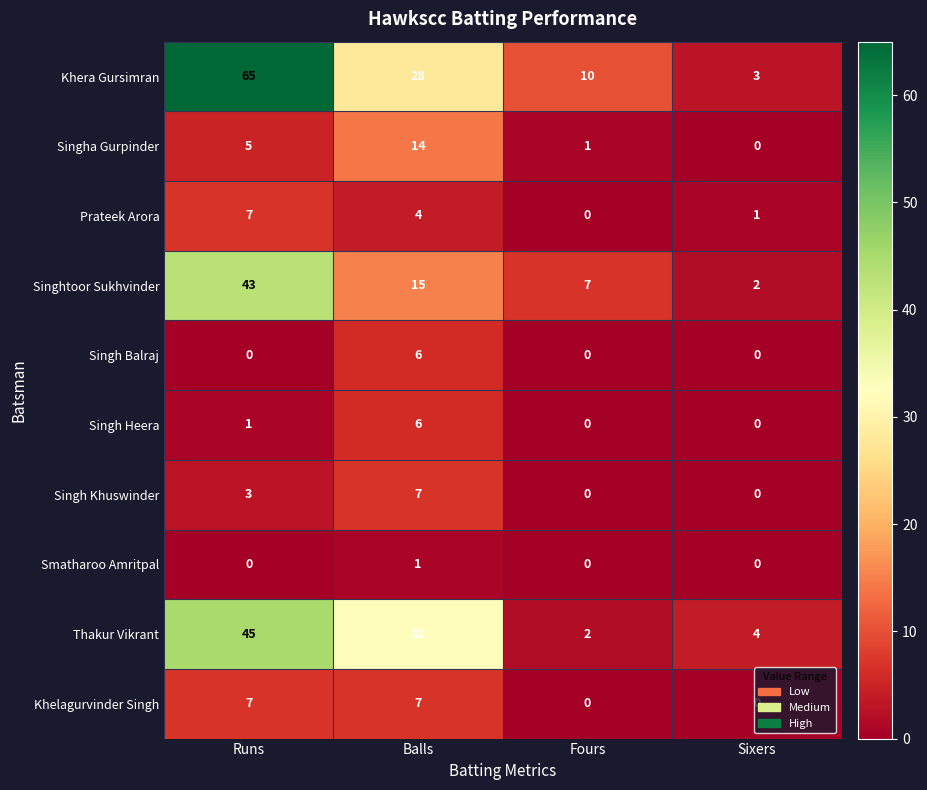

Count the number of categories in the chart.

4